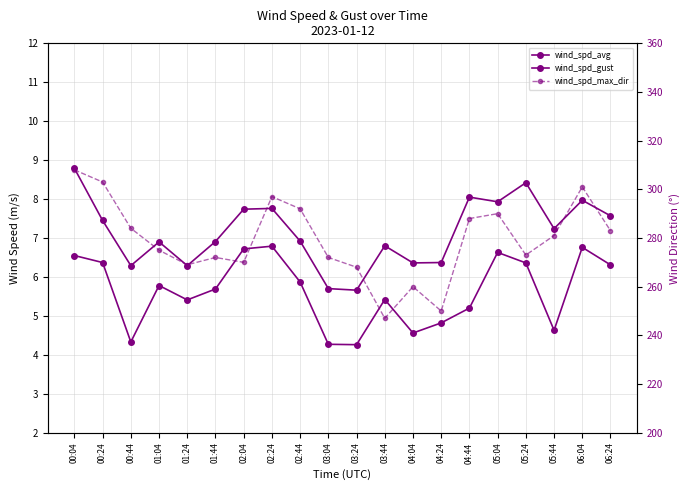

The wind_spd_gust series shows 7.8 at 02:24. True or false?

True